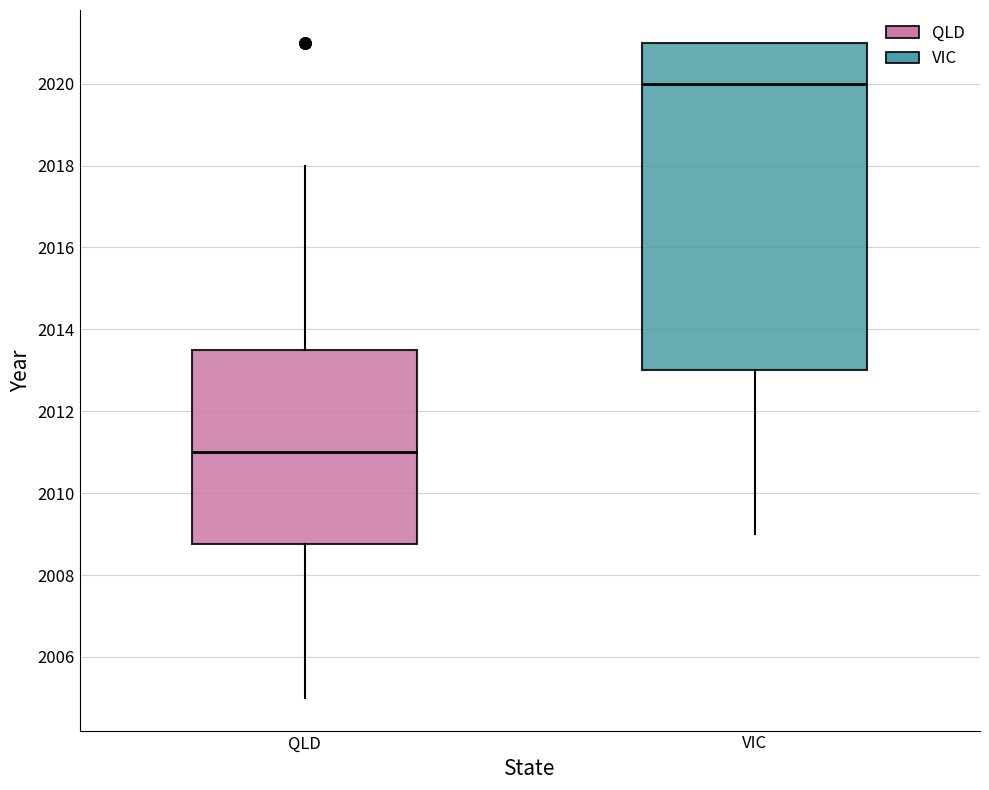

Which box is the tallest, from its lower edge to its upper edge?

VIC